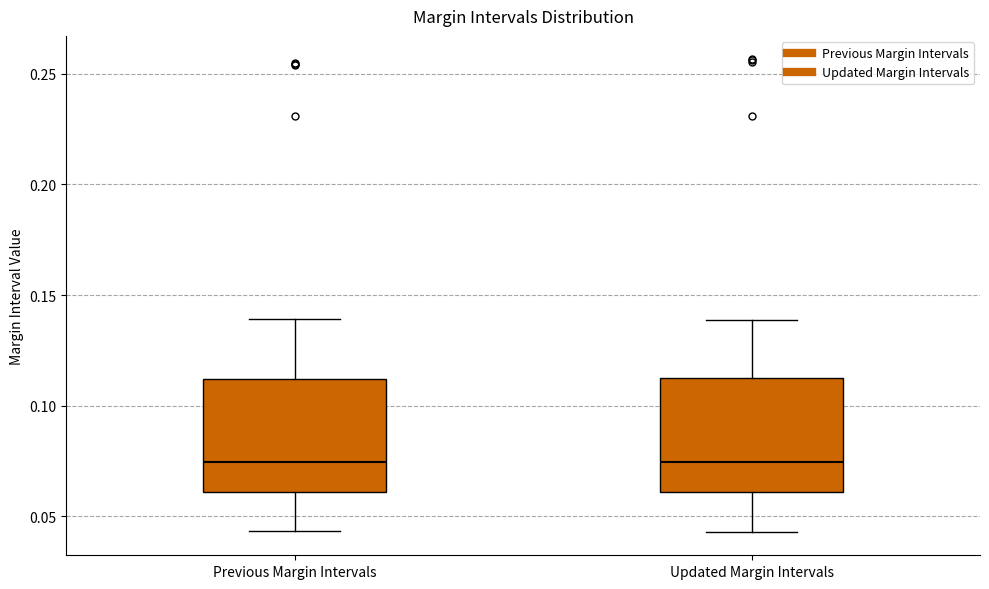

Reading left to right, read every box against the y-axis: the position of its median line, the range the box covers, and the ends of its whiskers. The values are not printed on the chart, so give them approximately, as read against the axis.

Previous Margin Intervals: median 0.075, box 0.060 to 0.110, whiskers 0.045 to 0.140
Updated Margin Intervals: median 0.075, box 0.060 to 0.115, whiskers 0.045 to 0.140